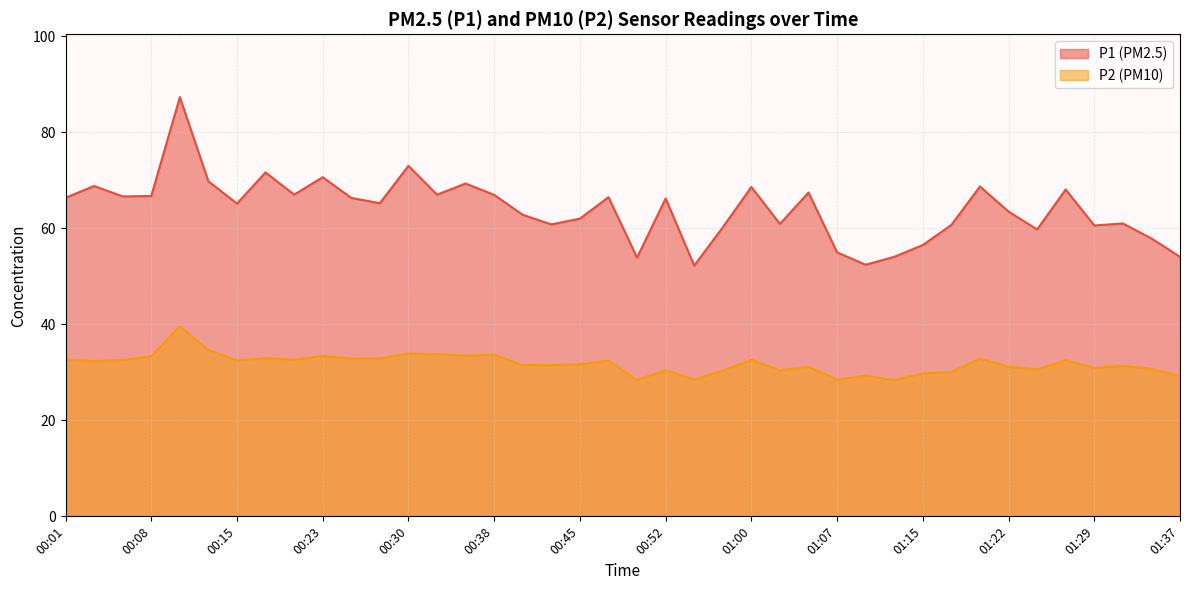

At which category does P2 reach its first local valley?

00:03